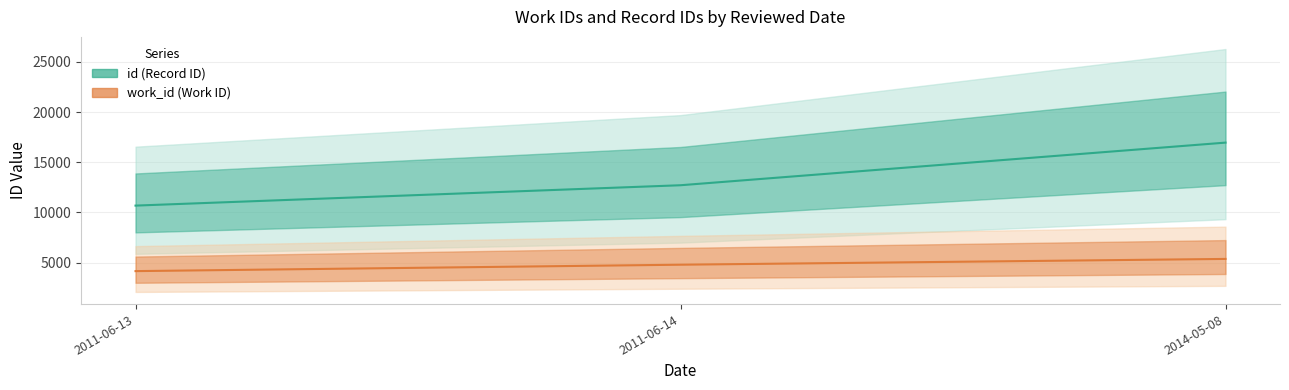

What is the difference between the maximum and minimum values in the work_id series?

1215